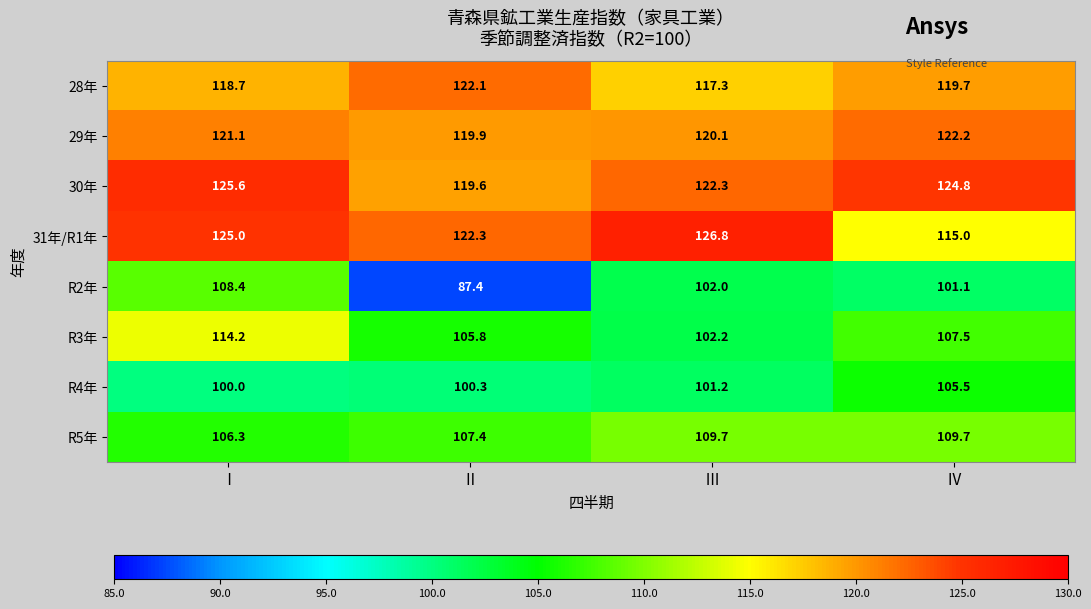

At which label is 31年/R1年 closest to 120?

Ⅱ